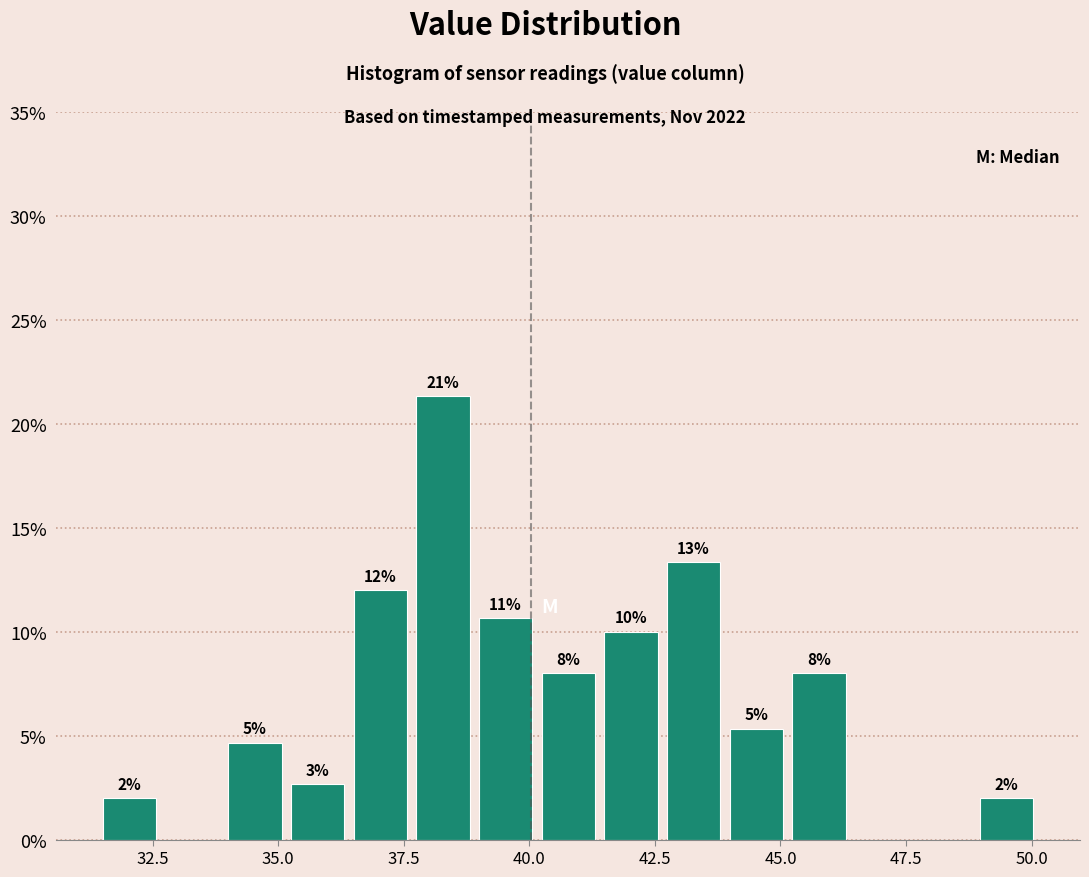

Around what value on the x-axis is the tallest bar? Give the approximate position of its centre, as read against the axis.

38.5